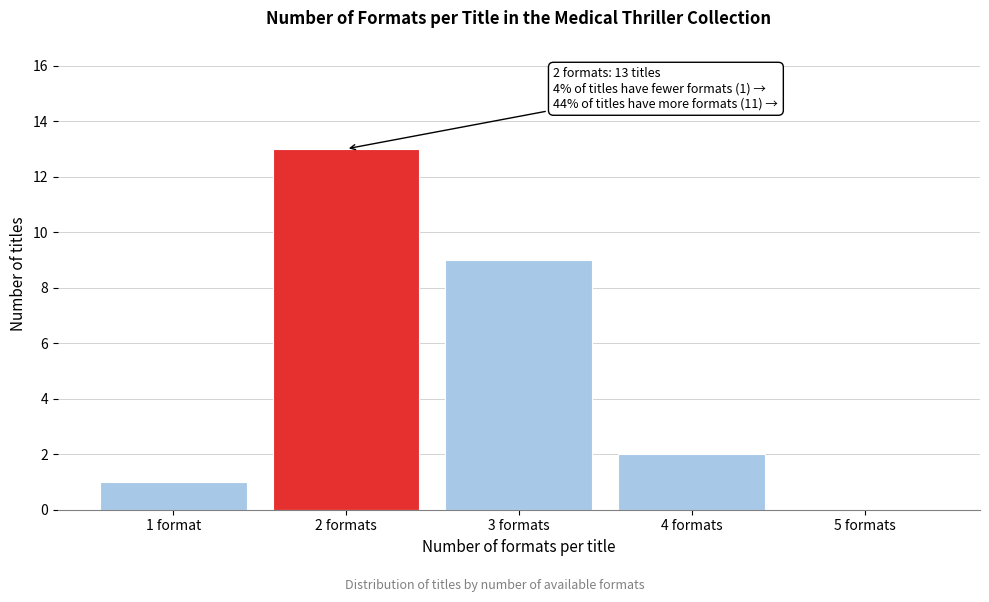

Reading right to left, extract all data points from this chart.

5 formats=0	4 formats=2	3 formats=9	2 formats=13	1 format=1